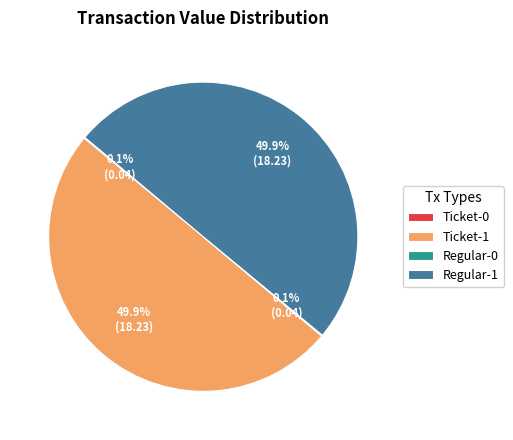

What portion of the pie excludes Ticket-1?

50.1%